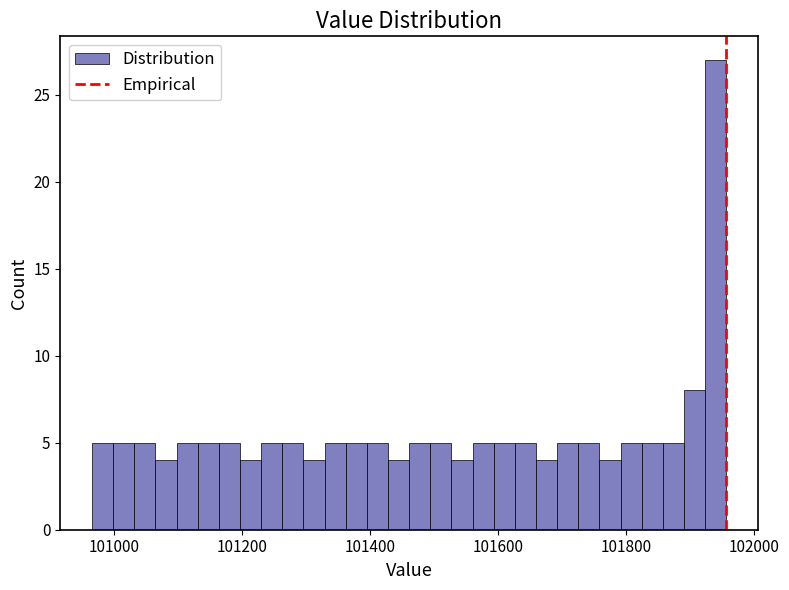

Read against the x-axis, roughly where is the centre of the tallest bar?

101940